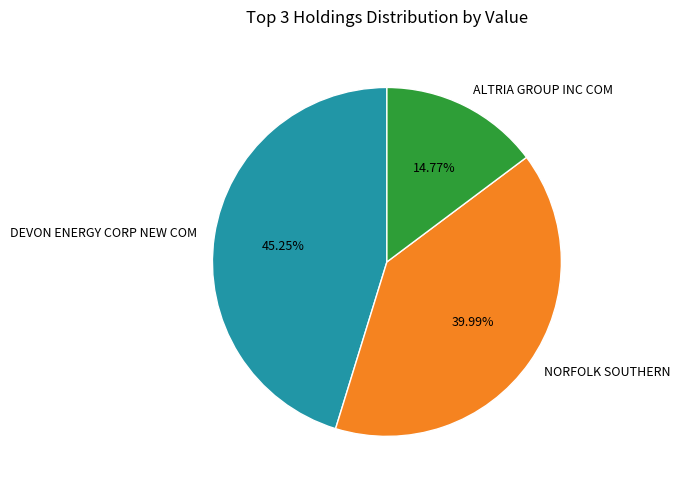

To the nearest percent, what portion does NORFOLK SOUTHERN represent?

40%